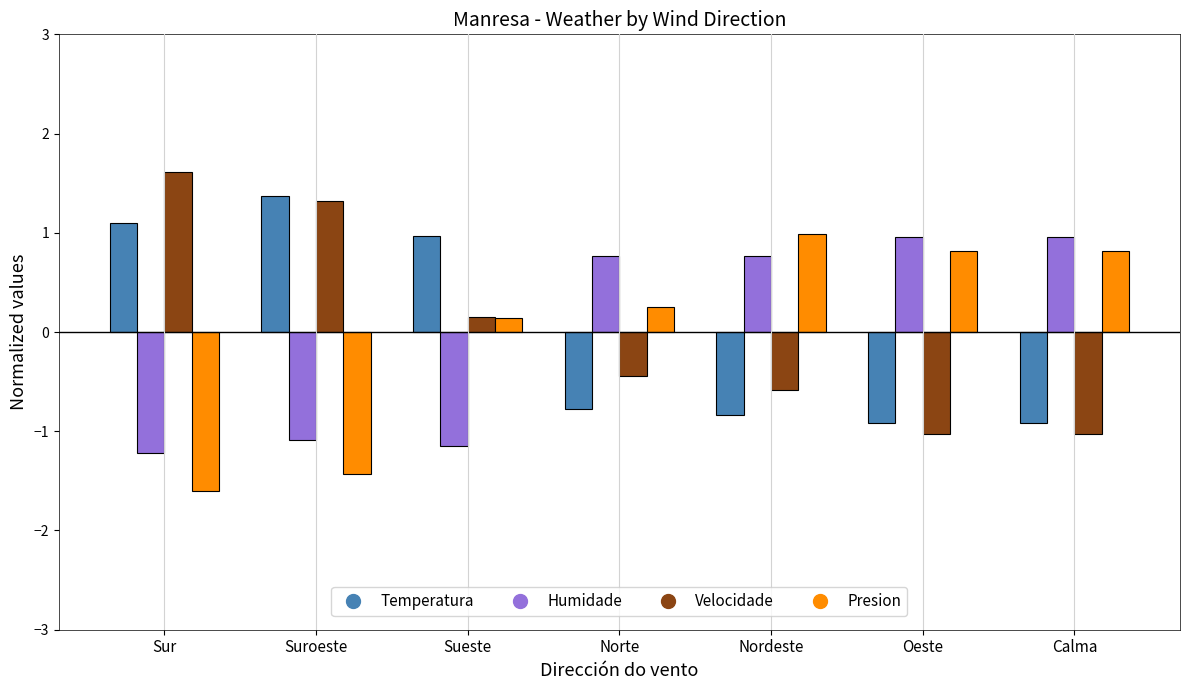

What is the difference between the second highest and minimum values in the Presion series?

2.4